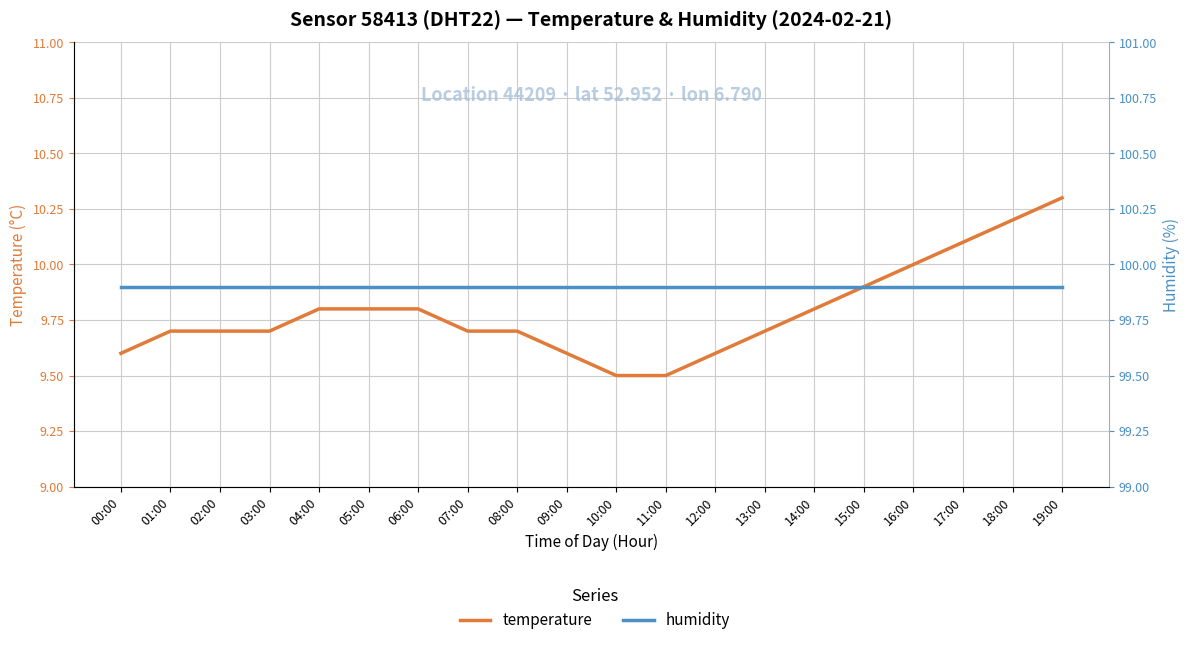

List the series in order of their overall mean, lowest first.

temperature, humidity